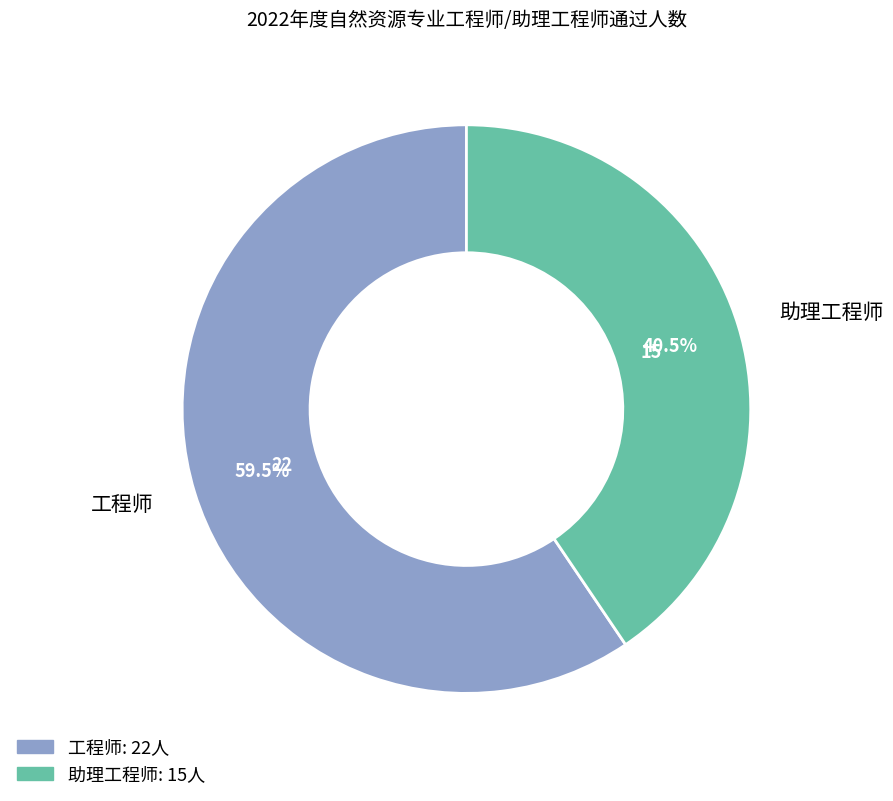

To the nearest percent, what is the difference between the largest and smallest slice percentages?

19%